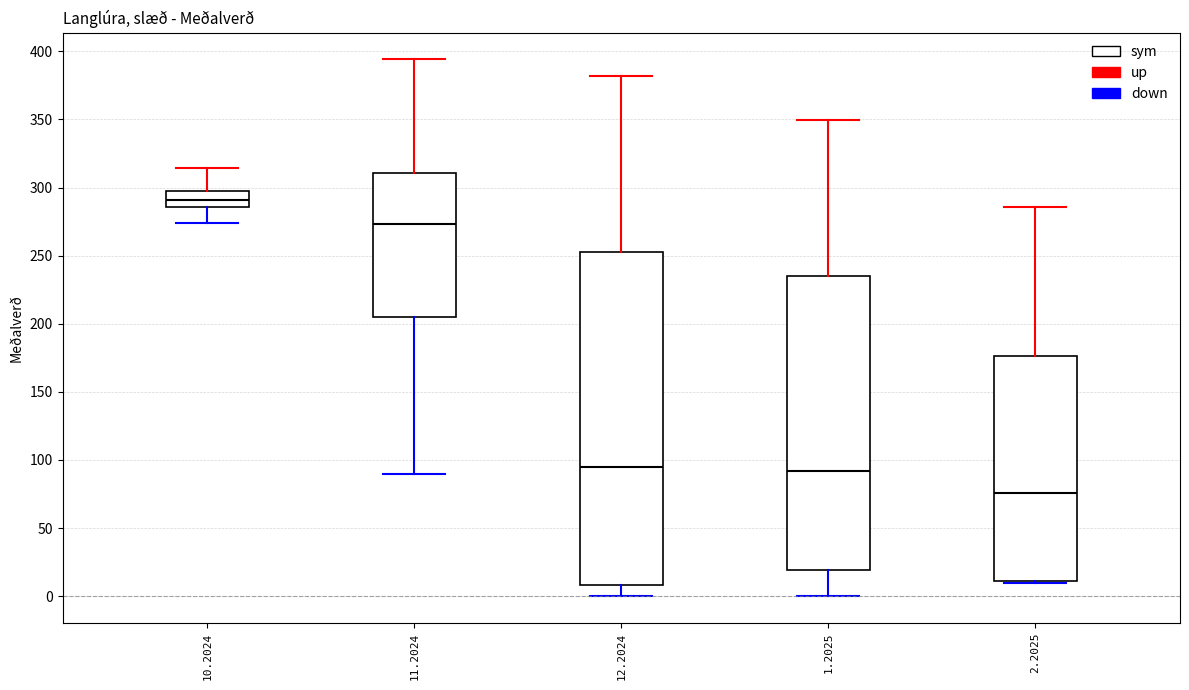

Where is the upper edge of the box at x = 10.2024 on the y-axis? The values are not printed on the chart, so give them approximately, as read against the axis.

295